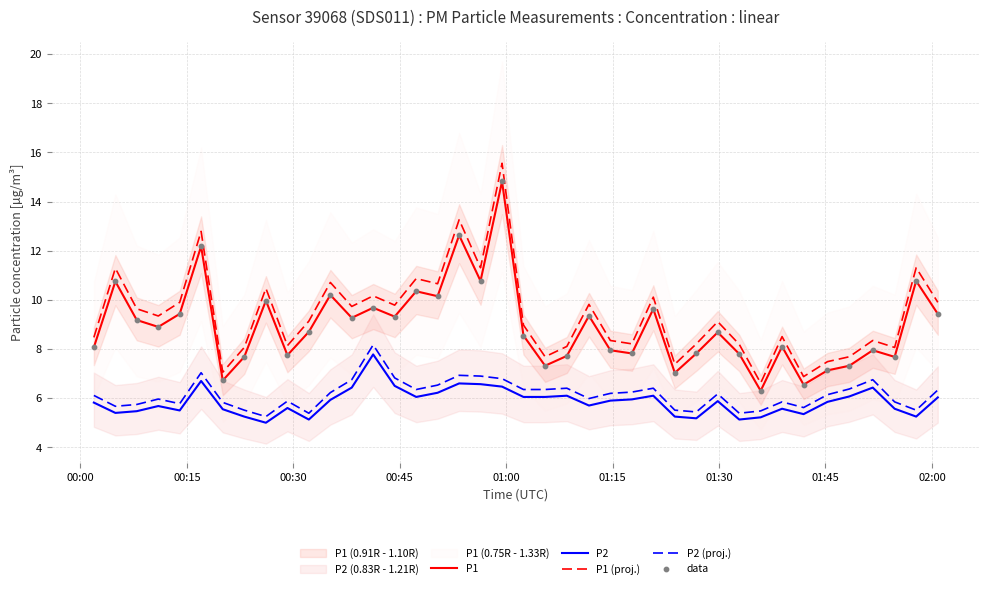

Which series has the largest Y range (max minus min)?

P1 (proj.)